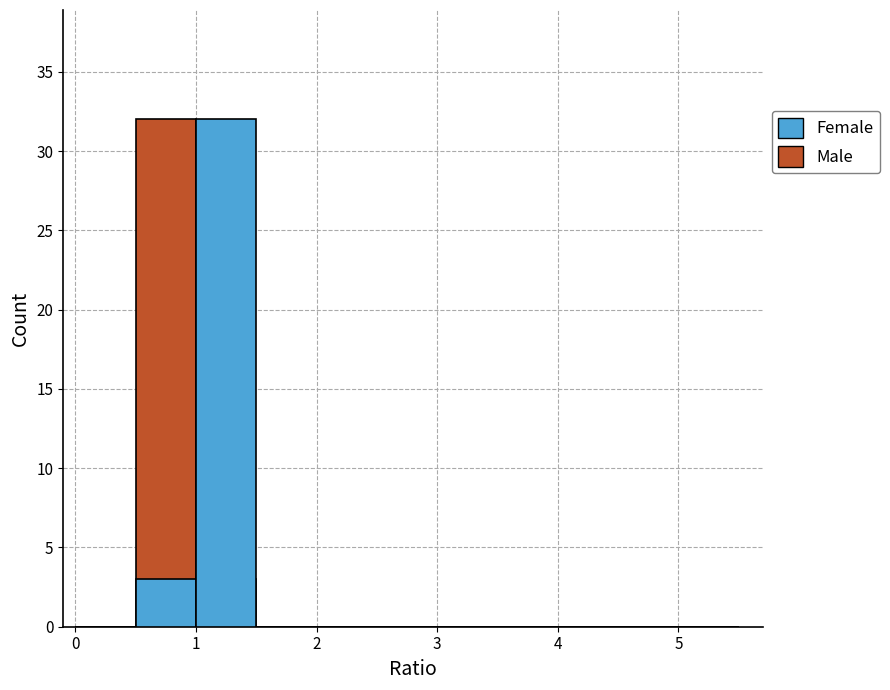

What is the sum of all 2010年女性人口 (人) values?

35